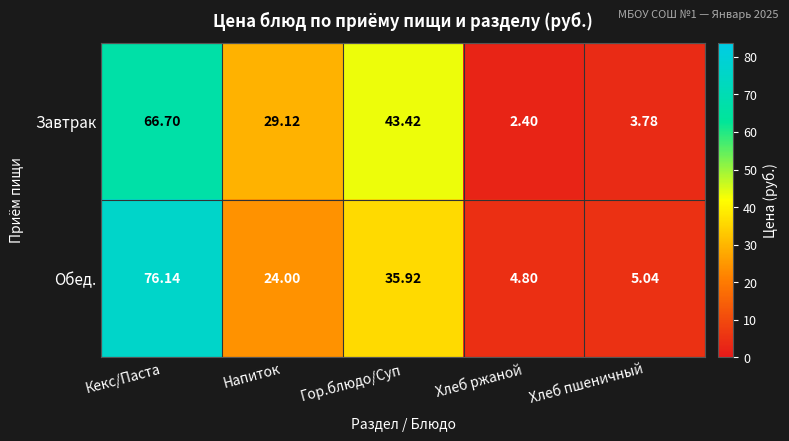

At which label does Завтрак first exceed 29?

Кекс/Паста